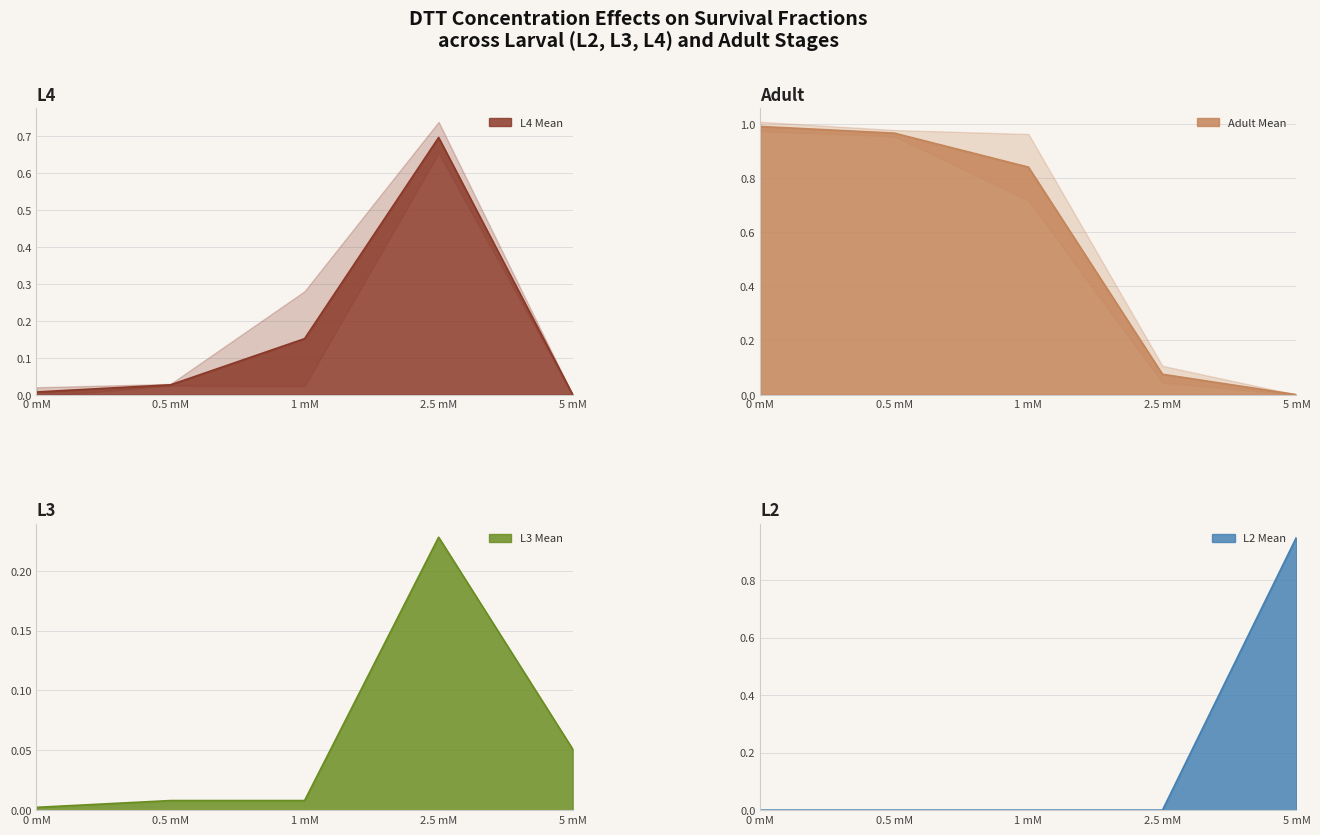

What is the value of the L3 Mean point at the 4th from the left?

0.2